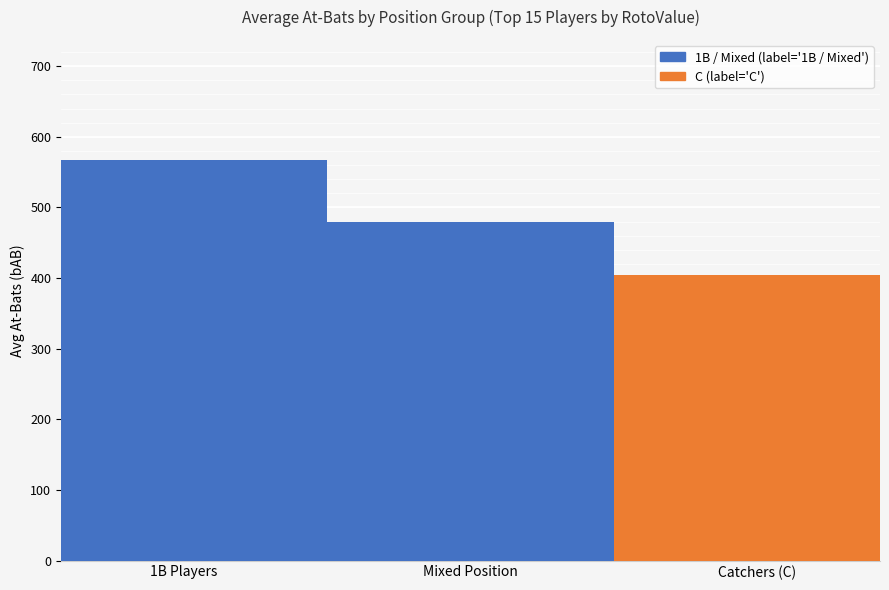

Reading left to right, what are all the values shown in this chart?

567.2	479.5	404.7